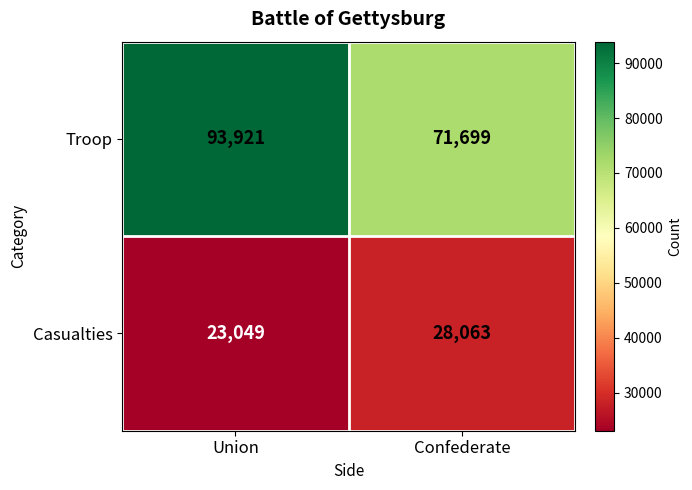

Reading left to right, extract all data points from this chart.

Troop: Union=93921	Confederate=71699
Casualties: Union=23049	Confederate=28063